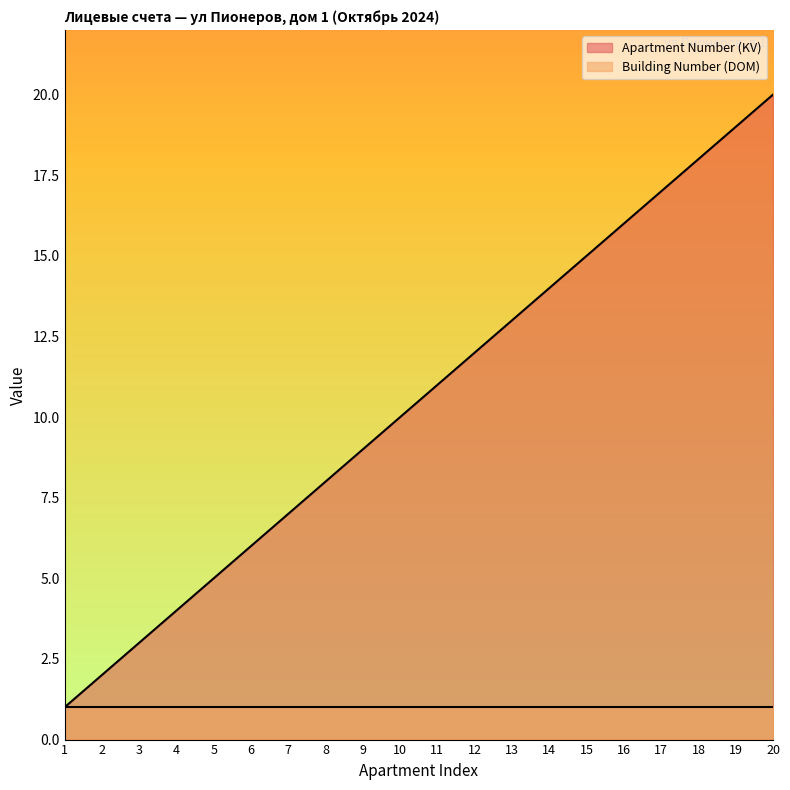

The value at 9 is 9. True or false?

True